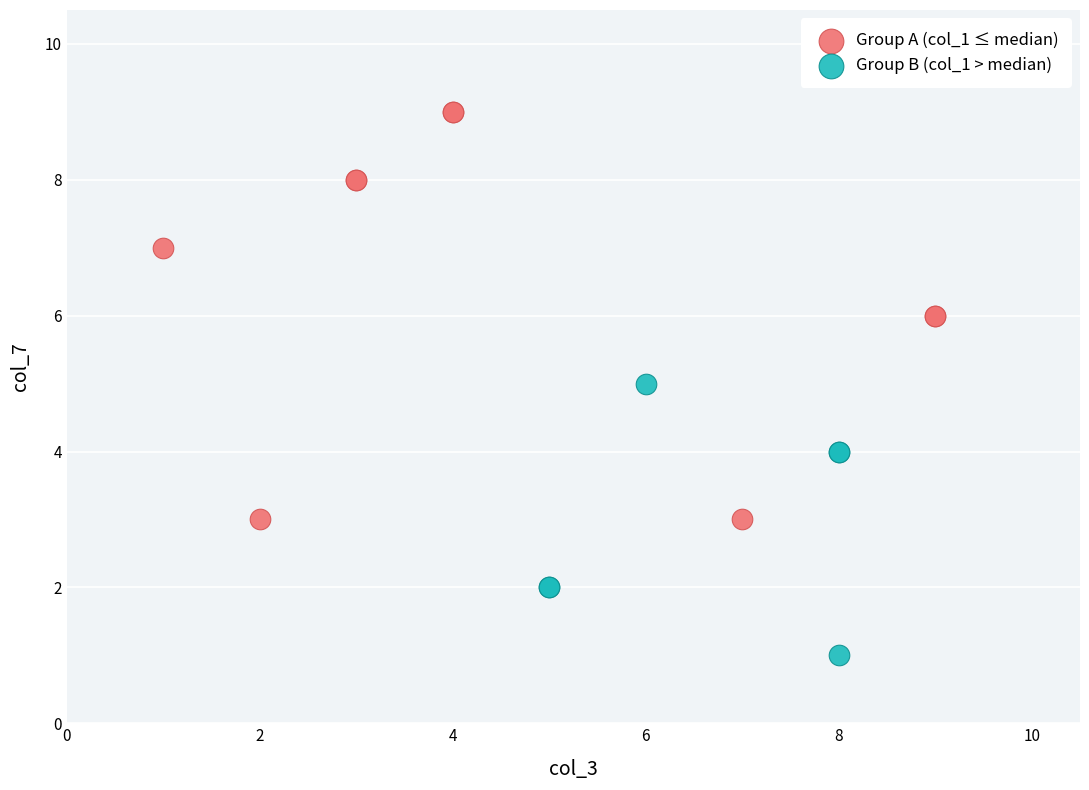

Which series has the widest spread of Y values?

Group A (col_1 ≤ median)